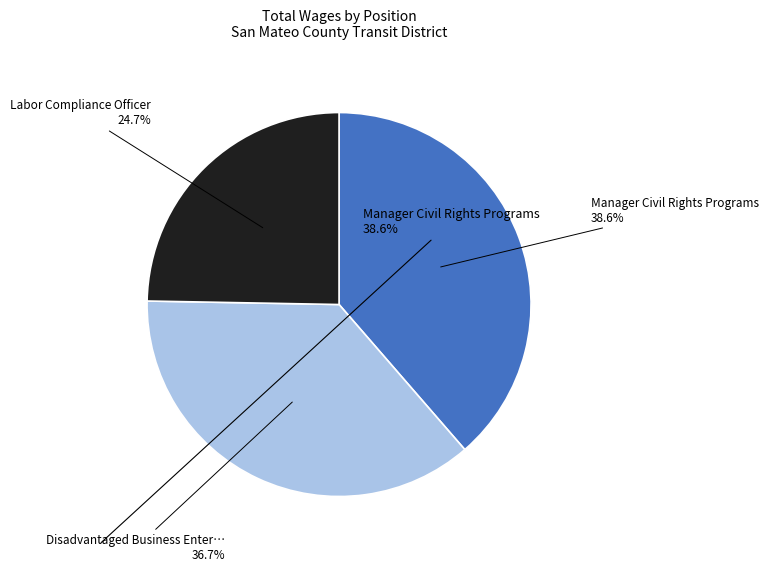

Is there any slice that represents more than half of the pie?

No